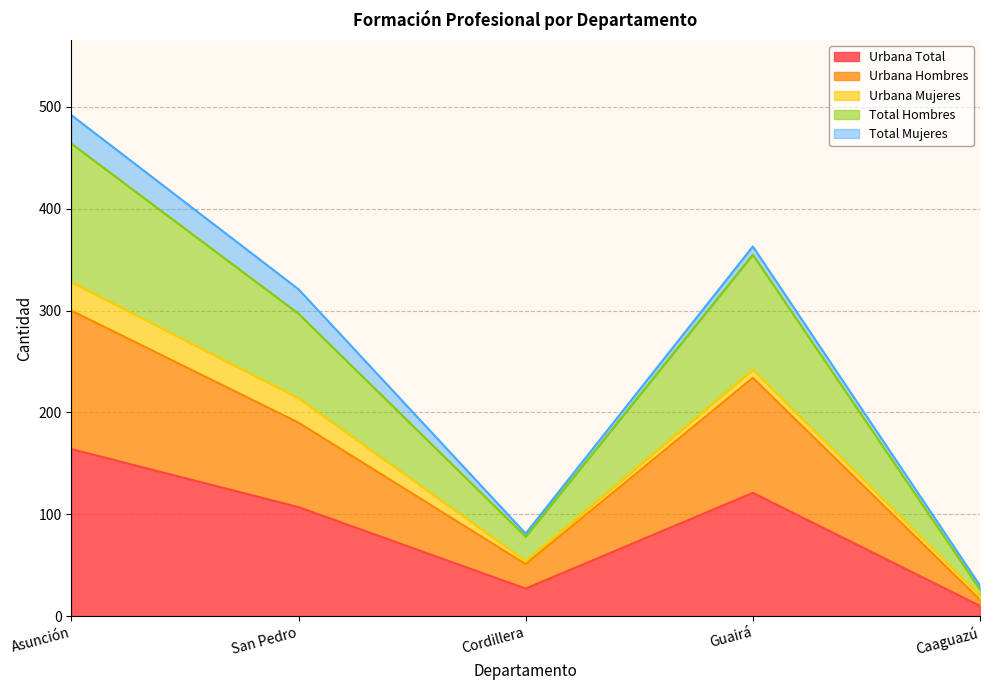

What is the label of the 3rd point from the right?

Cordillera